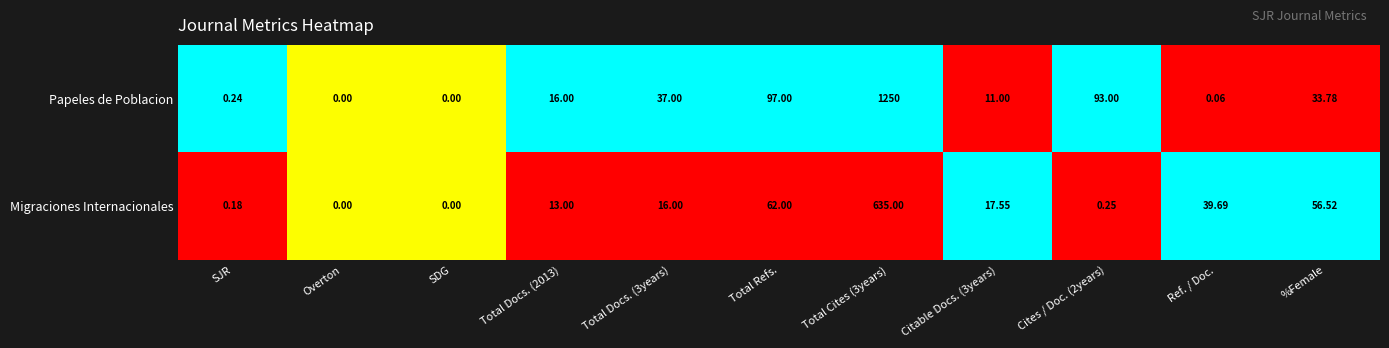

Which series has the largest total across all categories?

Papeles de Poblacion